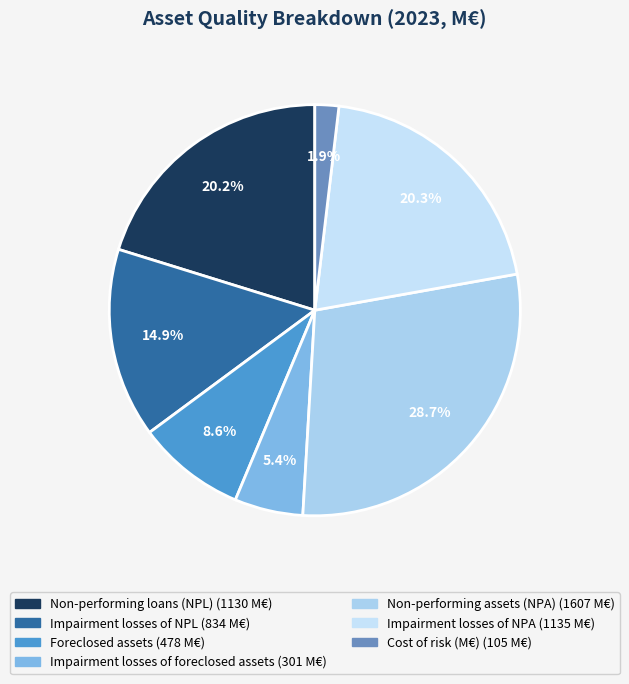

To the nearest percent, what is the average slice percentage?

14%